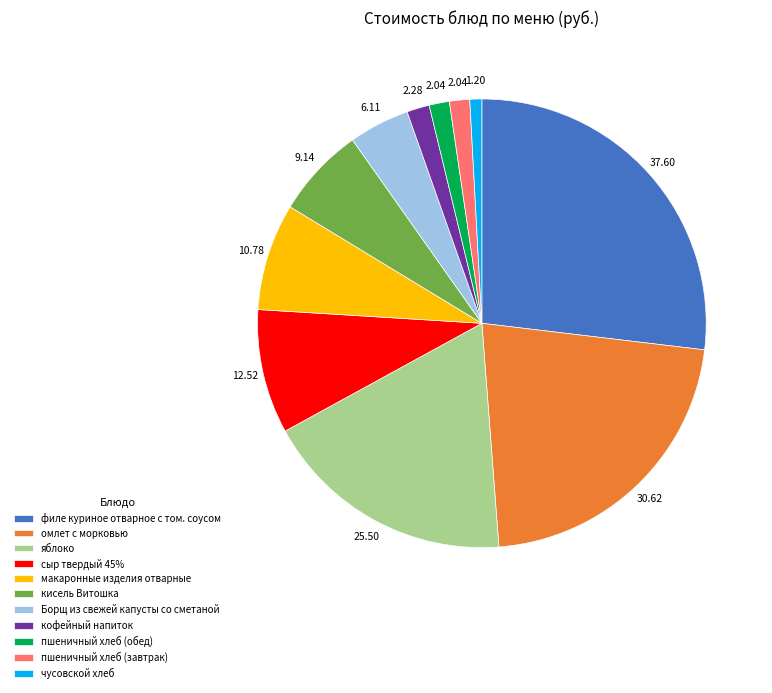

Do пшеничный хлеб (обед) and кофейный напиток together represent more than half of the pie?

No